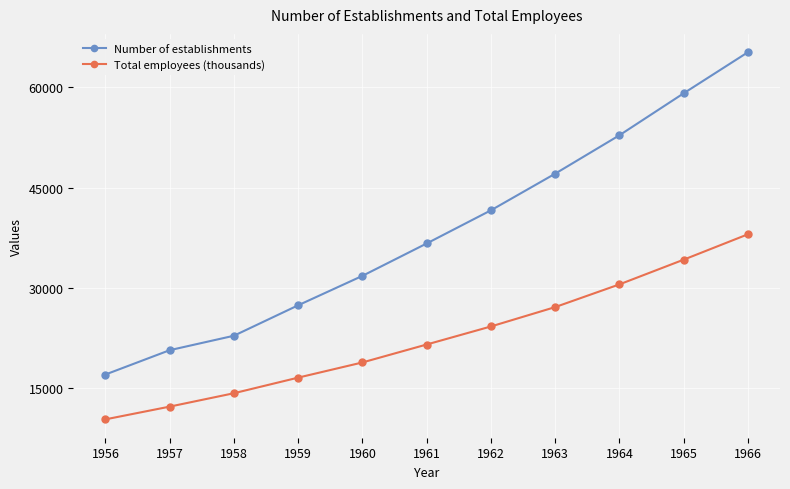

True or false: Number of establishments and Total employees (thousands) intersect in this chart.

False